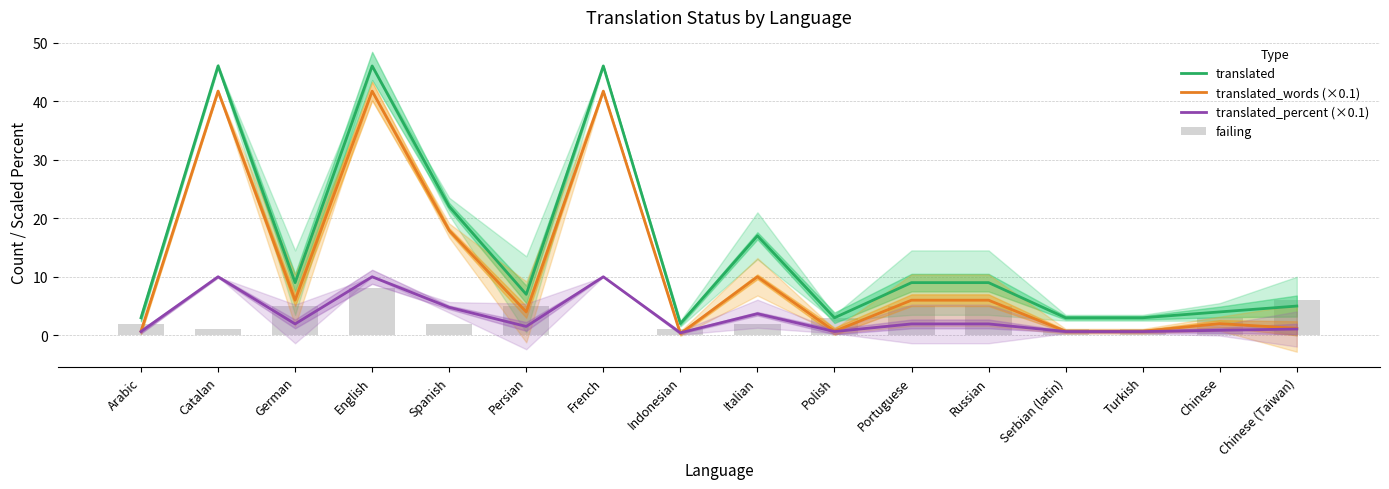

Does the chart contain stacked bars?

No